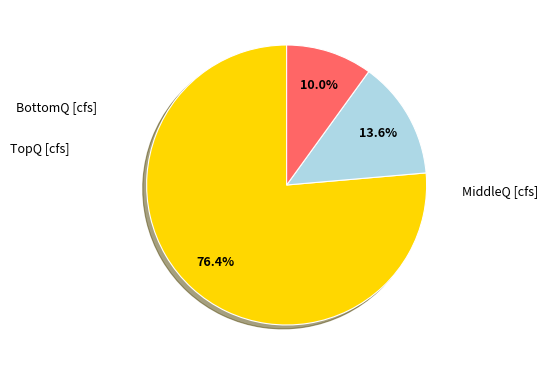

Does any single category account for the majority?

Yes